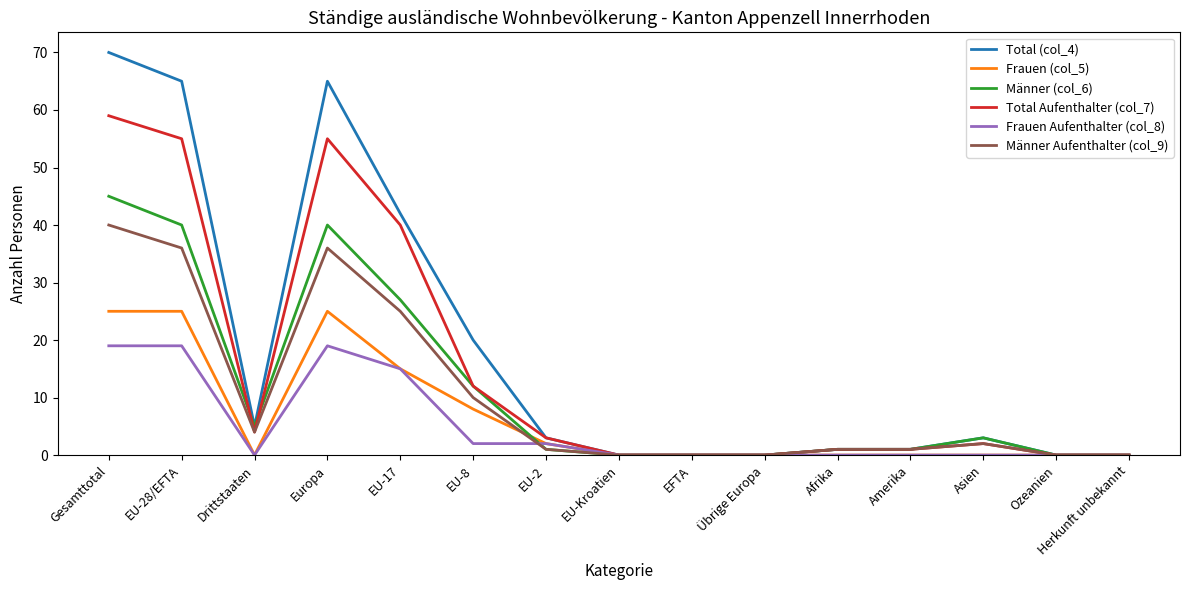

How many values in the Total Aufenthalter (col_7) series are below 2?

7